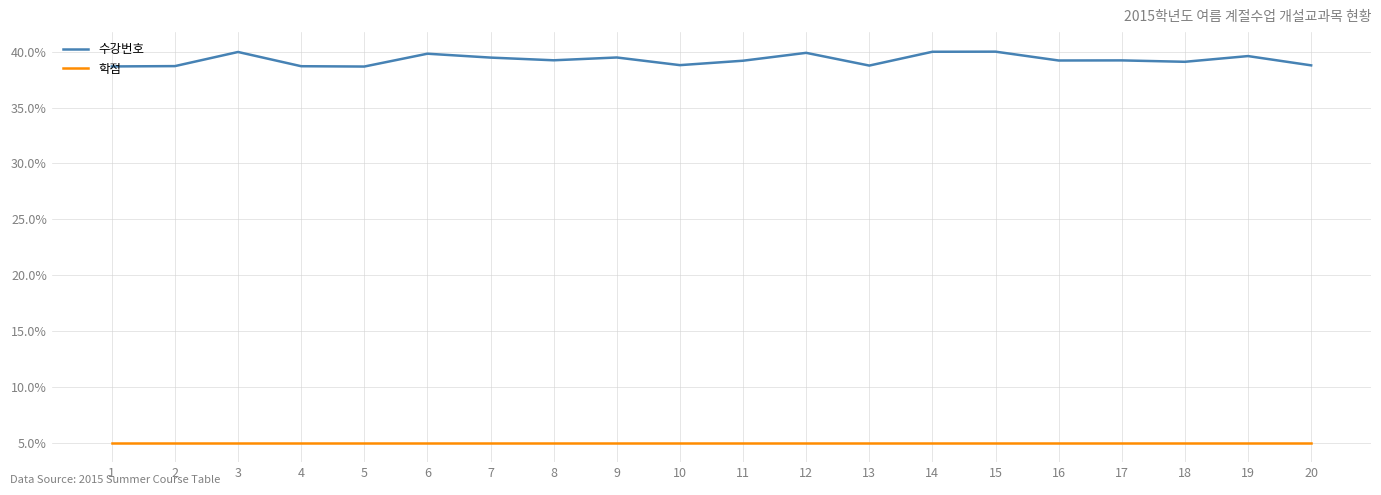

What is the maximum value for 학점?

5.0